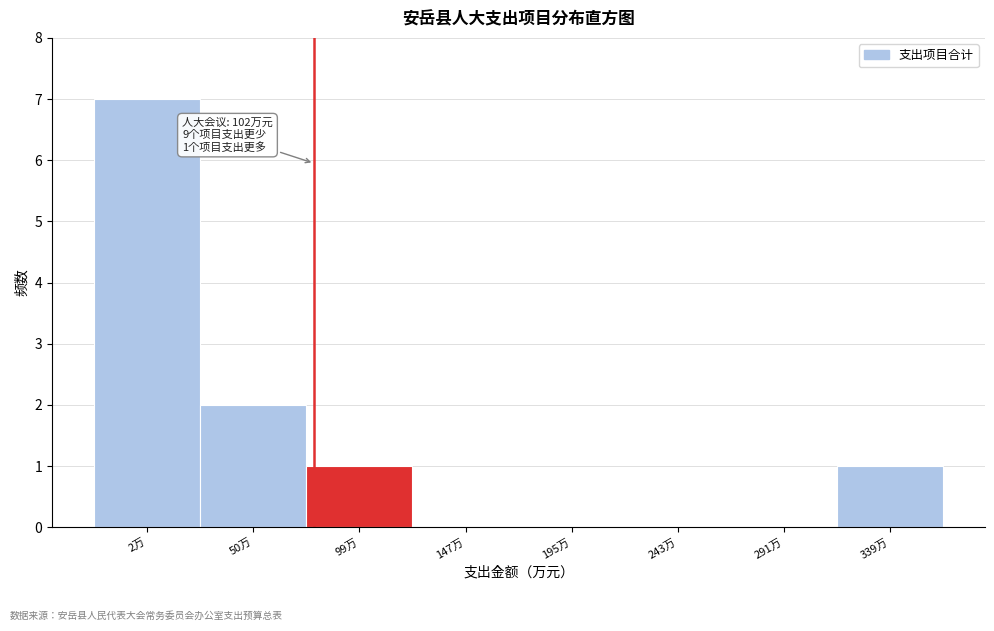

Reading left to right, what are all the values shown in this chart?

2万=7	50万=2	99万=1	147万=0	195万=0	243万=0	291万=0	339万=1